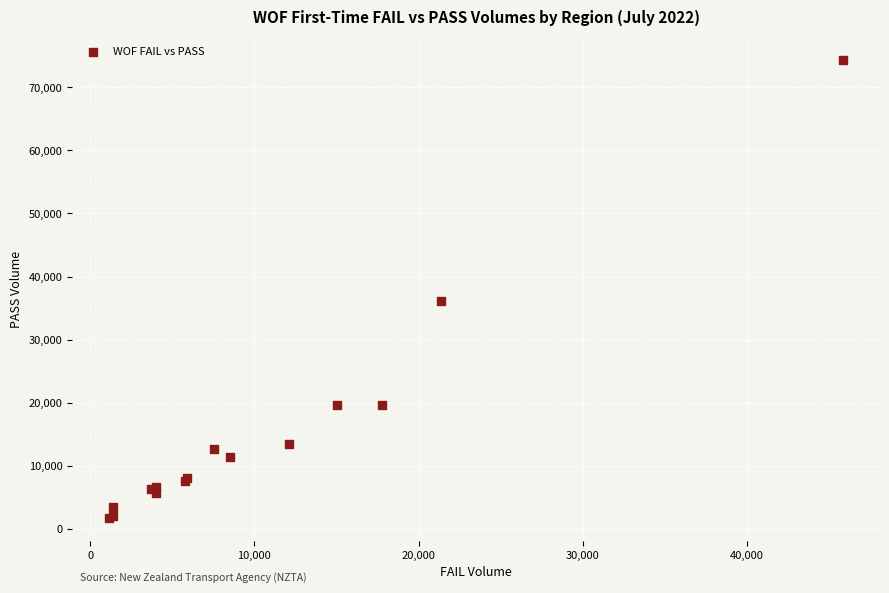

What Y value in the scatter plot is closest to 38083?

36160